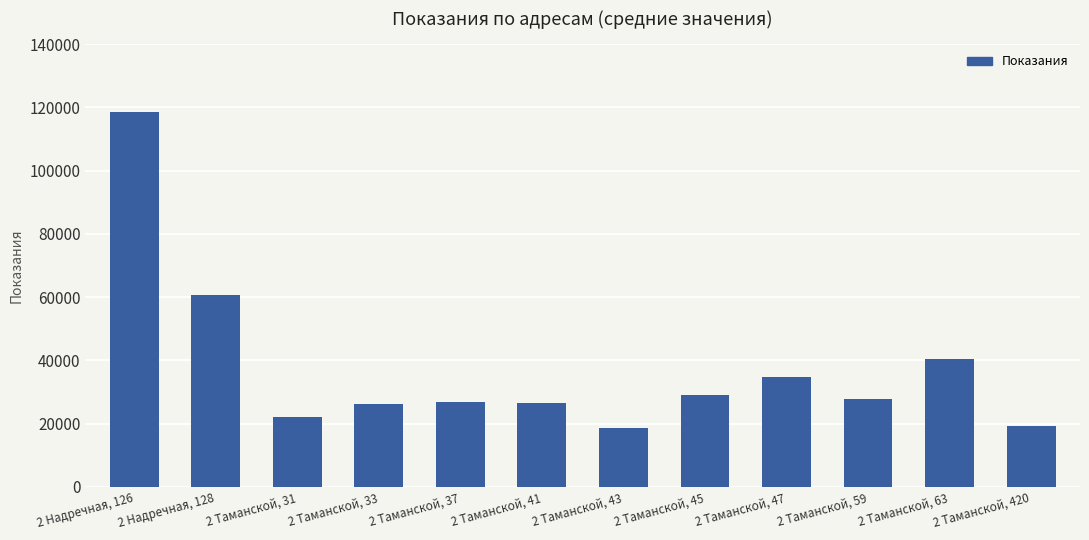

Approximately how many times larger is the value at 2 Таманской, 31 compared to 2 Таманской, 59?

0.8